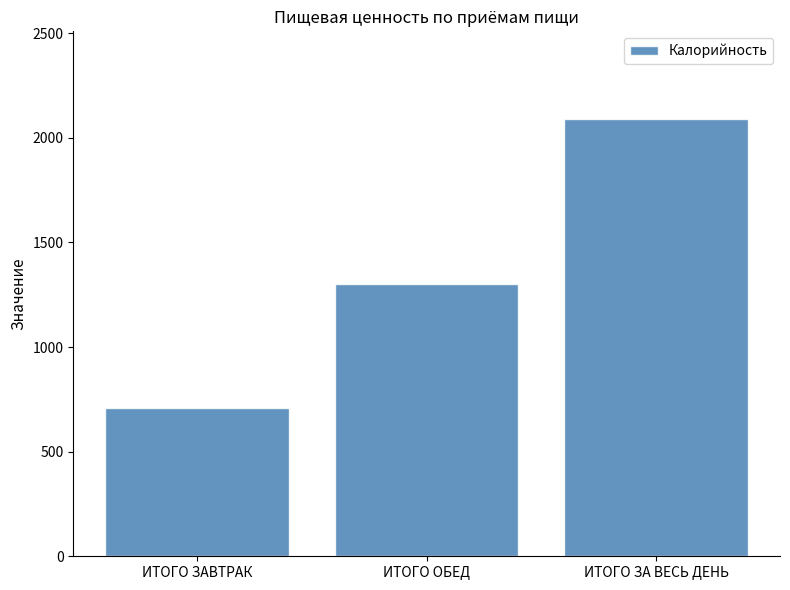

What is the label of the 3rd bar from the right?

ИТОГО ЗАВТРАК